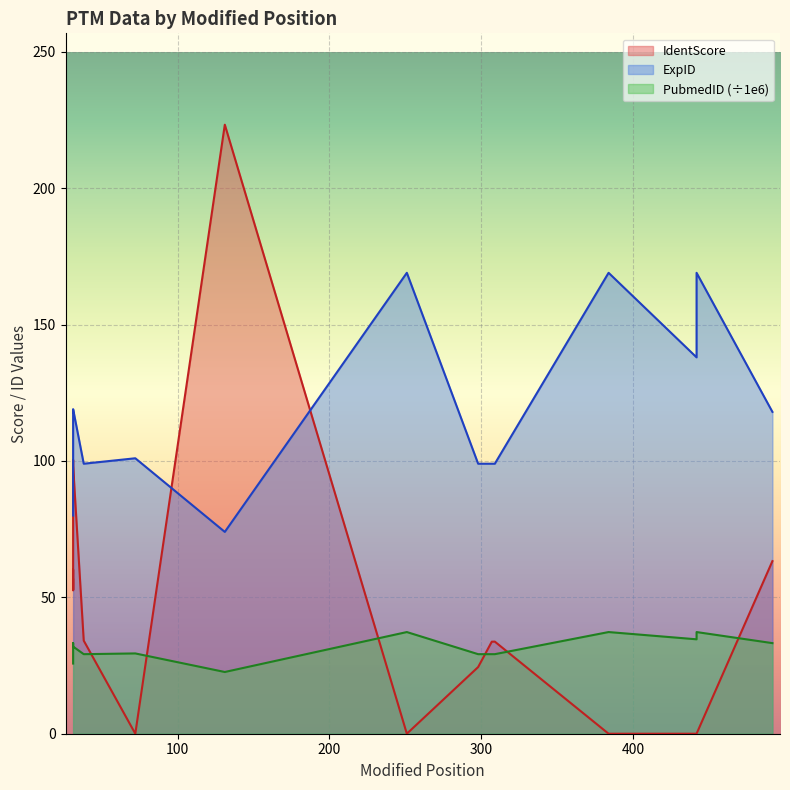

List the series in order of their peak value, lowest first.

PubmedID, ExpID, IdentScore